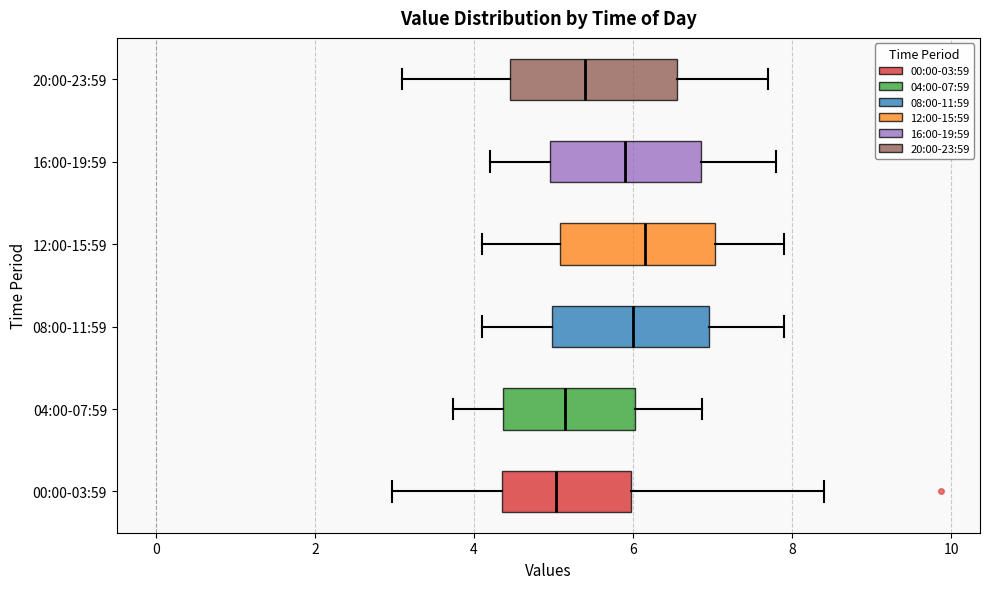

Reading bottom to top, read every box against the x-axis: the position of its median line, the range the box covers, and the ends of its whiskers. The values are not printed on the chart, so give them approximately, as read against the axis.

00:00-03:59: median 5.0, box 4.4 to 6.0, whiskers 3.0 to 8.4
04:00-07:59: median 5.2, box 4.4 to 6.0, whiskers 3.8 to 6.8
08:00-11:59: median 6.0, box 5.0 to 7.0, whiskers 4.2 to 8.0
12:00-15:59: median 6.2, box 5.0 to 7.0, whiskers 4.2 to 8.0
16:00-19:59: median 6.0, box 5.0 to 6.8, whiskers 4.2 to 7.8
20:00-23:59: median 5.4, box 4.4 to 6.6, whiskers 3.2 to 7.8